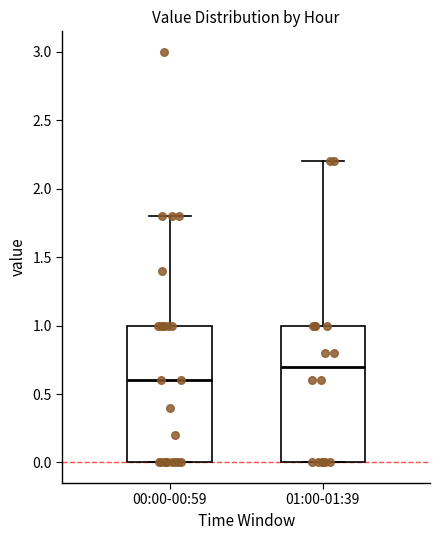

Reading left to right, transcribe this box plot: for each box, give where its median line is, the range the box spans, and where its two whiskers end, as read against the y-axis. The values are not printed on the chart, so give them approximately, as read against the axis.

00:00-00:59: median 0.6, box 0.0 to 1.0, whiskers 0.0 to 1.8
01:00-01:39: median 0.7, box 0.0 to 1.0, whiskers 0.0 to 2.2